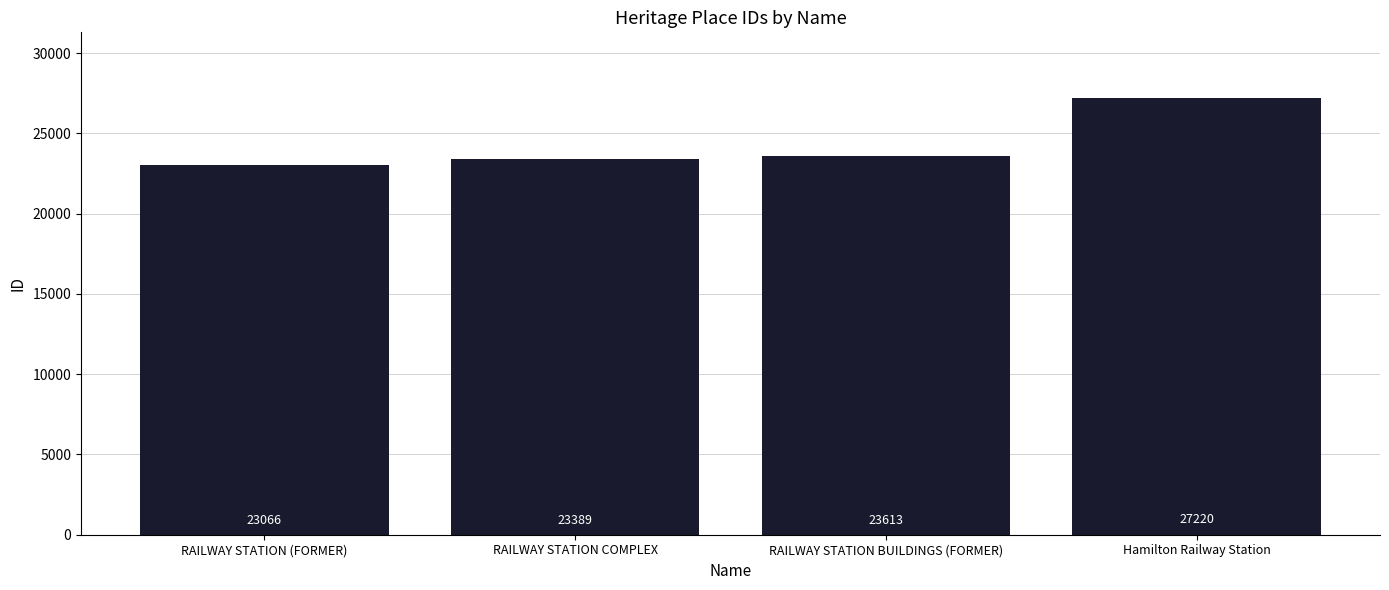

What is the value of the 2nd bar from the left?

23389